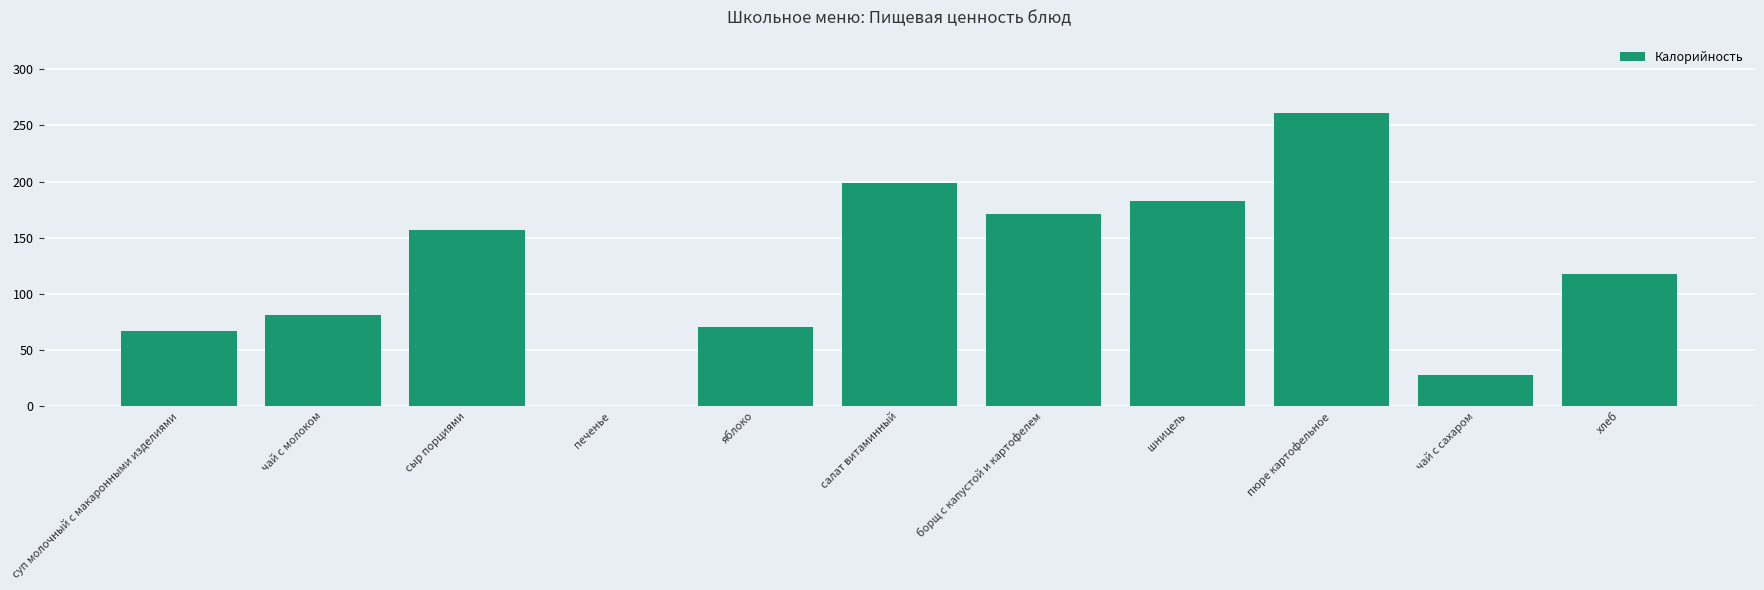

What is the change in value from сыр порциями to хлеб?

-39.7